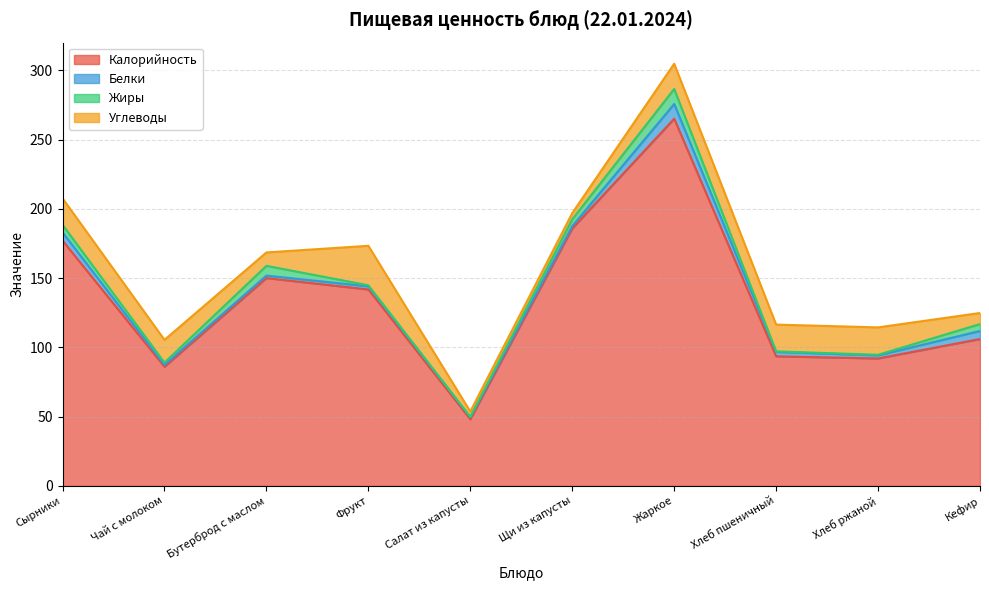

How many interior local valleys does the Жиры series have?

3